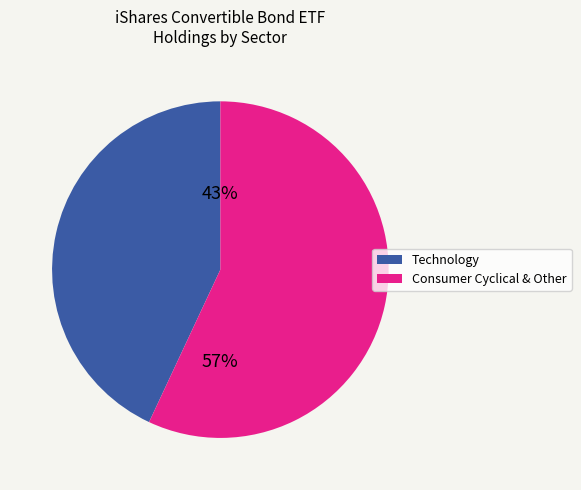

Is there a majority slice in this chart?

Yes